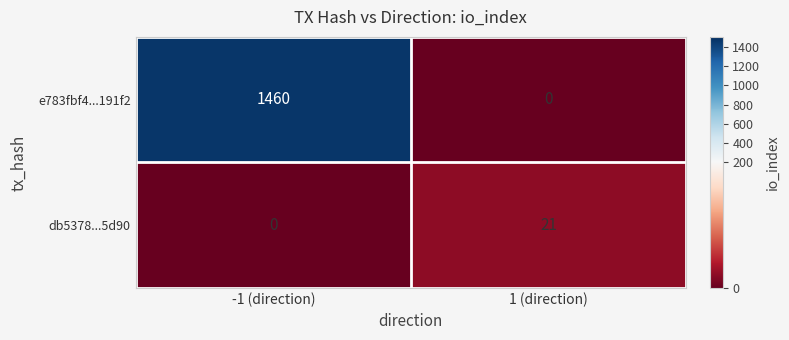

What value does the db5378...5d90 series have at 1 (direction)?

21